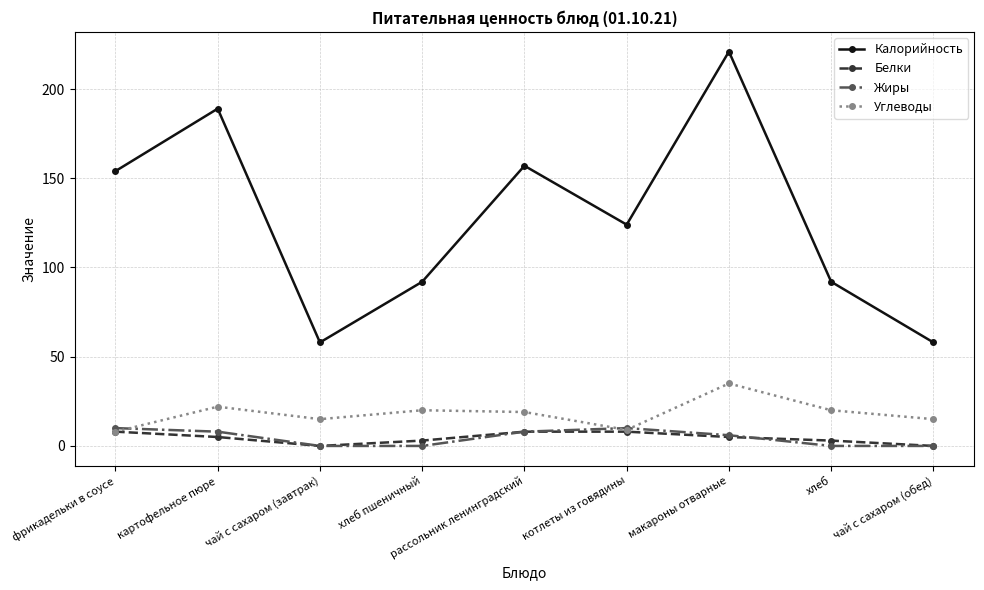

Reading left to right, transcribe all the data shown in this chart.

Калорийность: фрикадельки в соусе=154	картофельное пюре=189	чай с сахаром (завтрак)=58	хлеб пшеничный=92	рассольник ленинградский=157	котлеты из говядины=124	макароны отварные=221	хлеб=92	чай с сахаром (обед)=58
Белки: фрикадельки в соусе=8	картофельное пюре=5	чай с сахаром (завтрак)=0	хлеб пшеничный=3	рассольник ленинградский=8	котлеты из говядины=8	макароны отварные=5	хлеб=3	чай с сахаром (обед)=0
Жиры: фрикадельки в соусе=10	картофельное пюре=8	чай с сахаром (завтрак)=0	хлеб пшеничный=0	рассольник ленинградский=8	котлеты из говядины=10	макароны отварные=6	хлеб=0	чай с сахаром (обед)=0
Углеводы: фрикадельки в соусе=8	картофельное пюре=22	чай с сахаром (завтрак)=15	хлеб пшеничный=20	рассольник ленинградский=19	котлеты из говядины=9	макароны отварные=35	хлеб=20	чай с сахаром (обед)=15